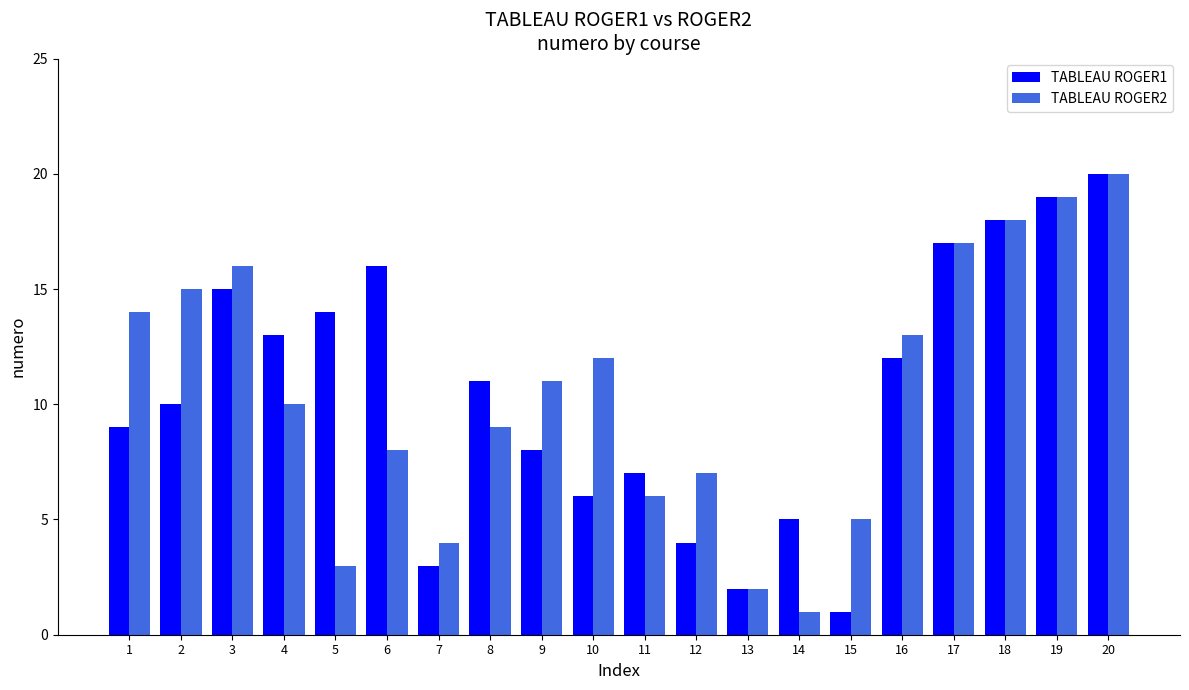

At which category is the sum across all series the highest?

20